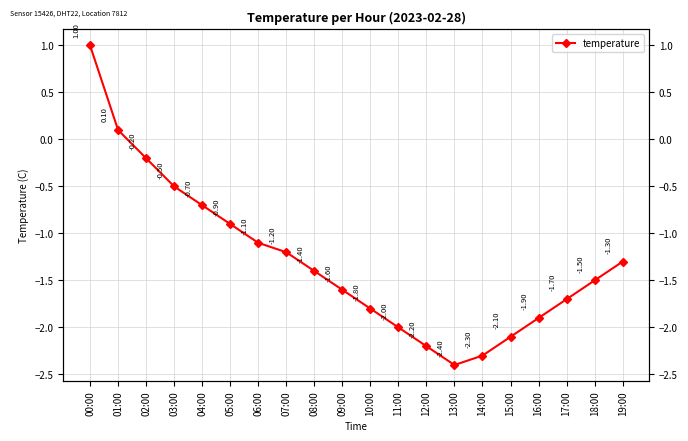

What value does the data have at 13:00?

-2.4